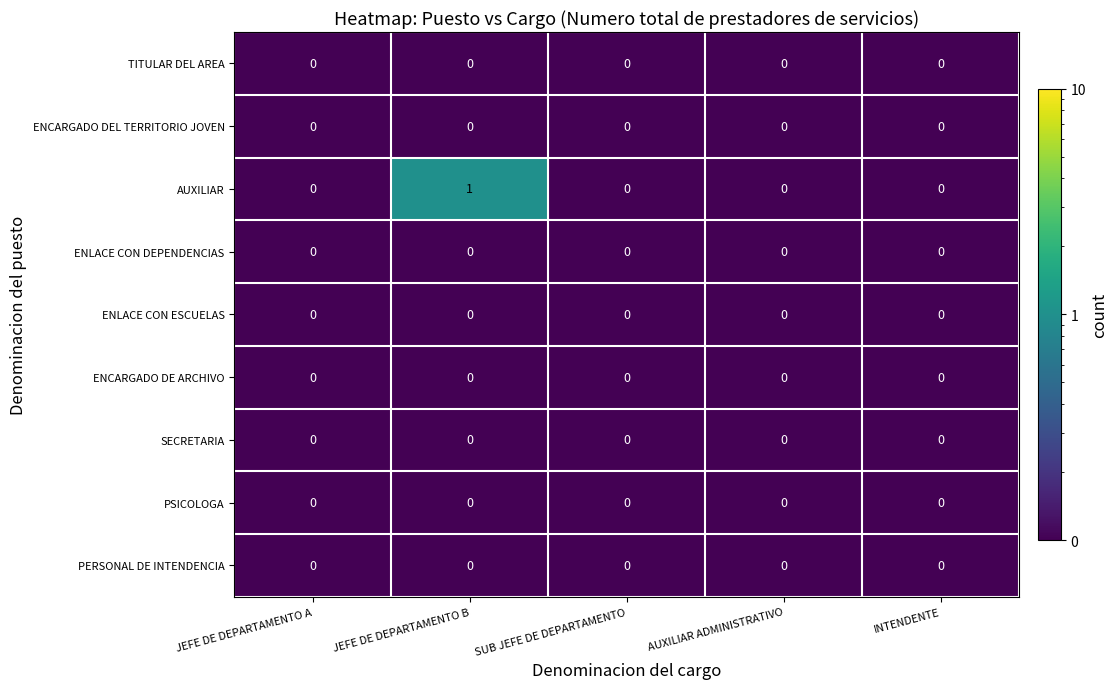

True or false: PSICOLOGA has a value of 0 at INTENDENTE.

True